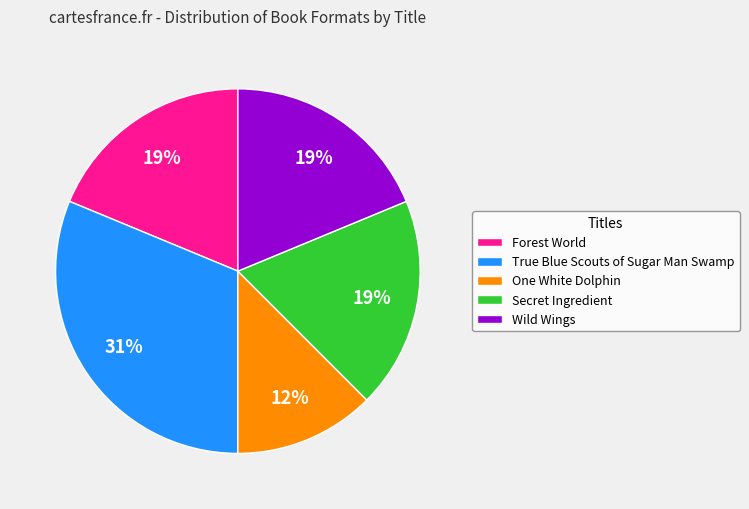

Count the number of slices in the pie.

5